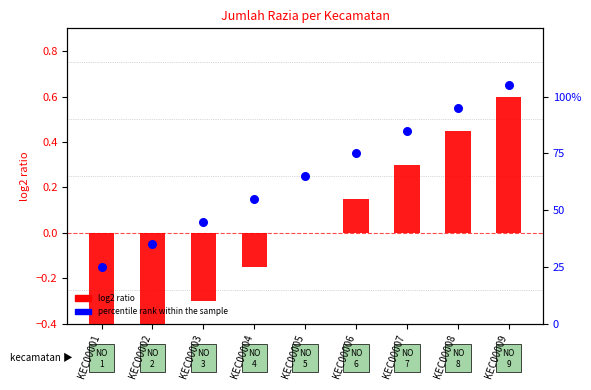

What are all the series names shown in the legend?

log2 ratio, percentile rank within the sample